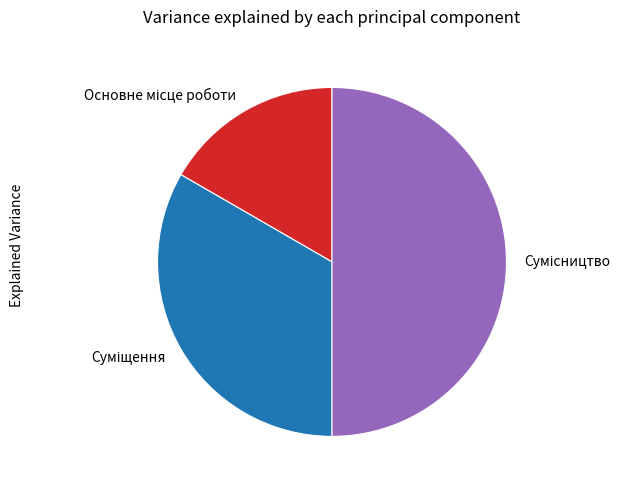

Is there a majority slice in this chart?

No